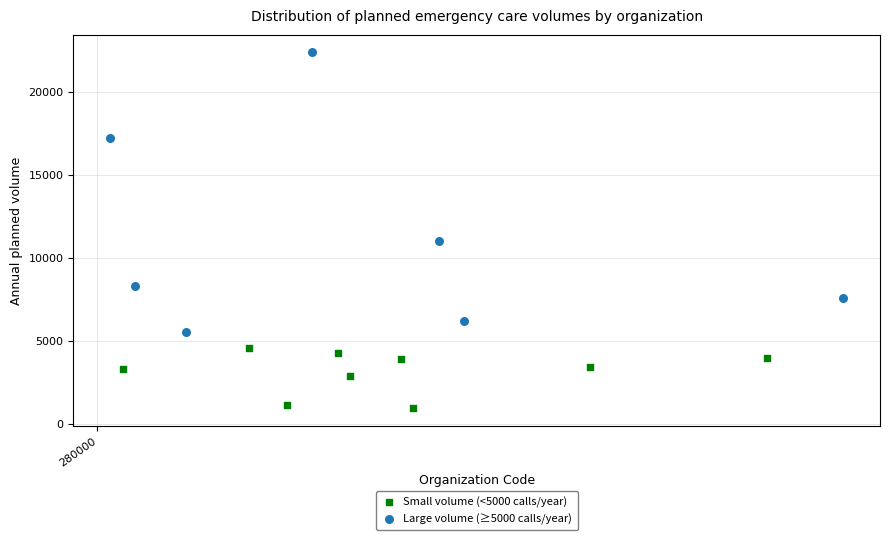

Which series contains the lowest Y value?

Small volume (<5000 calls/year)